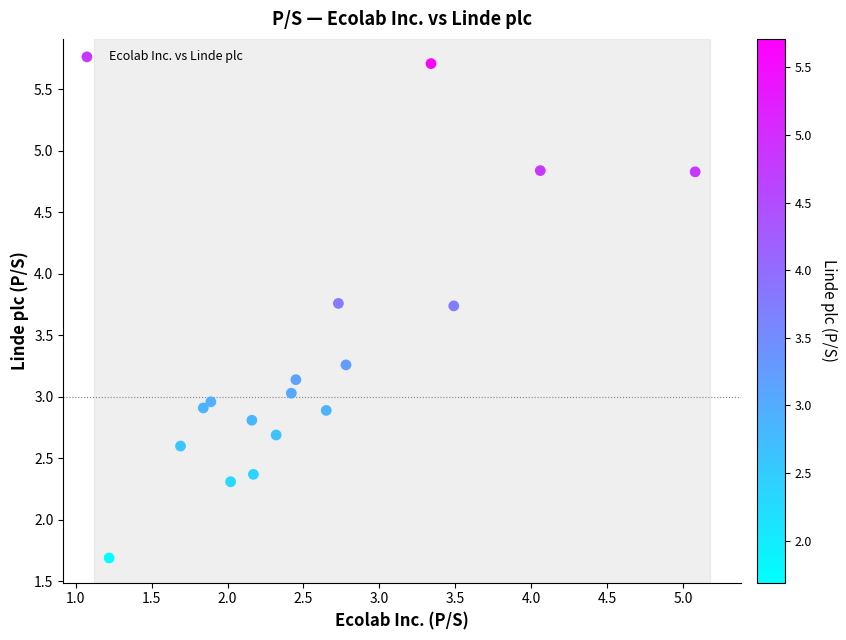

What is the range of X values (max minus min)?

3.9